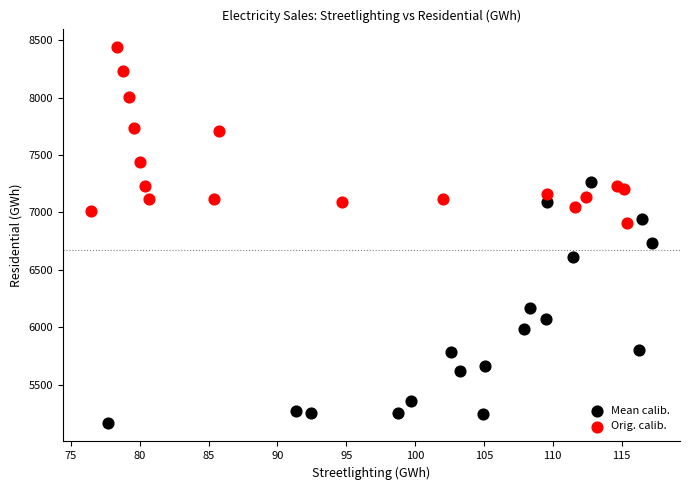

Which series has the largest Y range (max minus min)?

Mean calib.